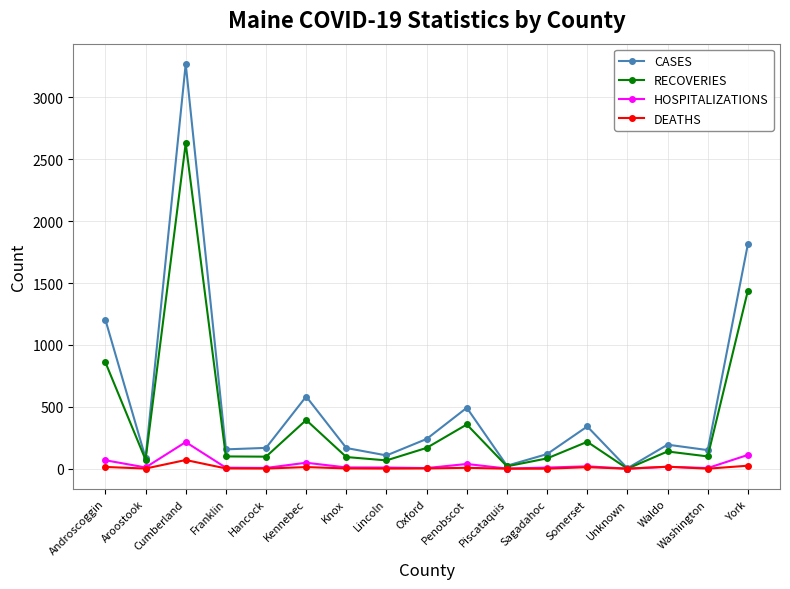

How many distinct data groups are displayed?

4